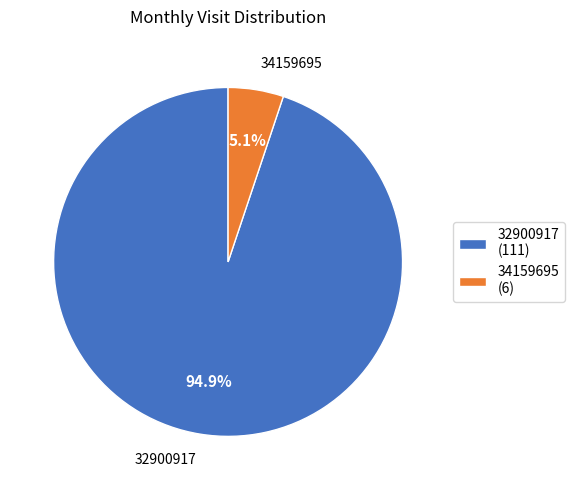

The 34159695 slice represents 5% of the pie. True or false?

True